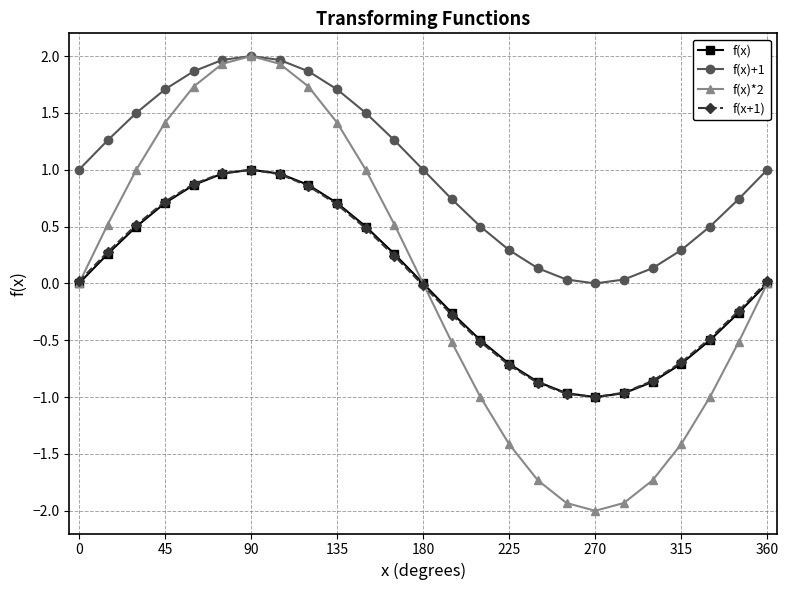

True or false: f(x)+1 has more than 0 points higher than both neighbors.

True